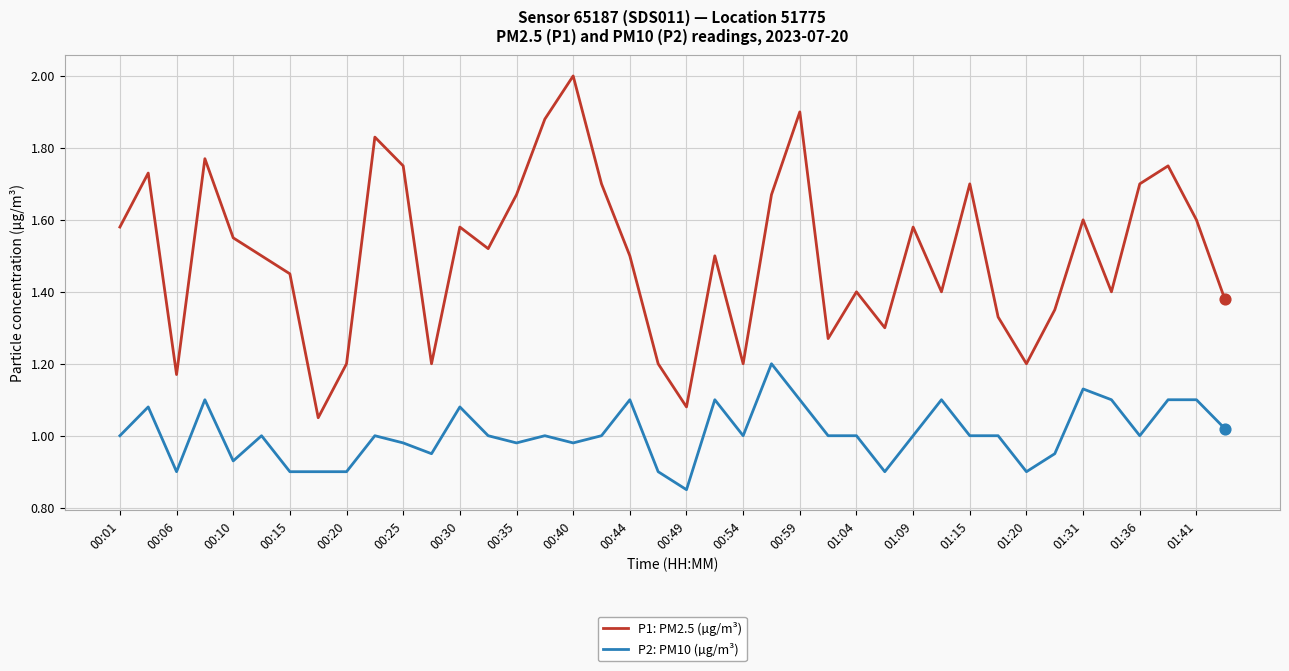

At how many categories does at least one series exceed 1?

40